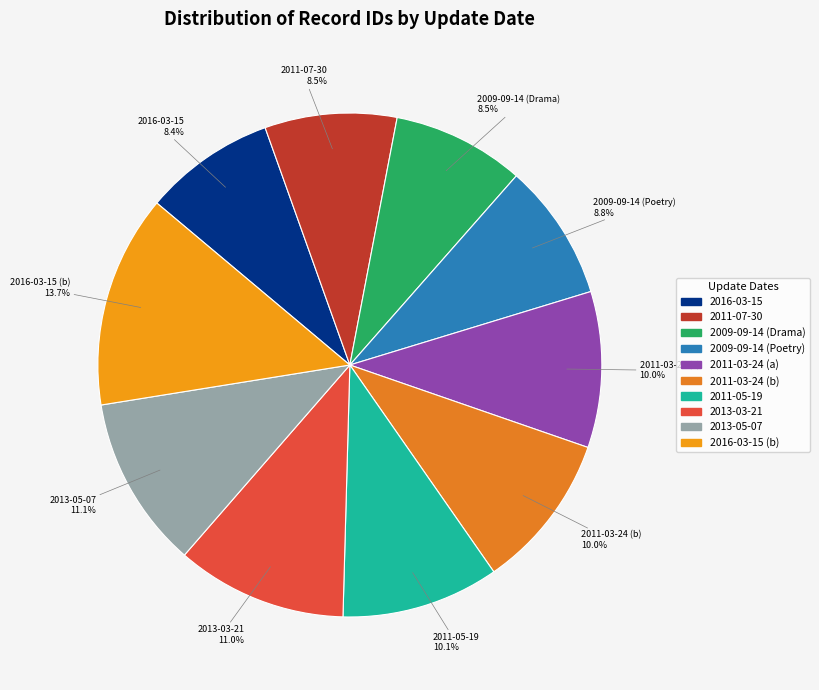

Do 2016-03-15 (b) and 2009-09-14 (Drama) together represent more than half of the pie?

No